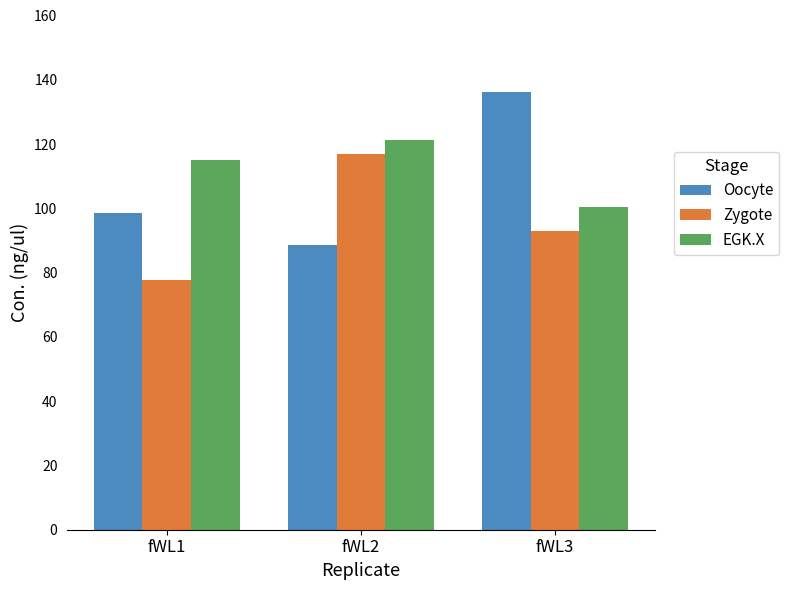

Reading left to right, extract all data points from this chart.

Oocyte: fWL1=98.5	fWL2=88.6	fWL3=136.3
Zygote: fWL1=77.8	fWL2=116.9	fWL3=93.1
EGK.X: fWL1=114.9	fWL2=121.4	fWL3=100.4